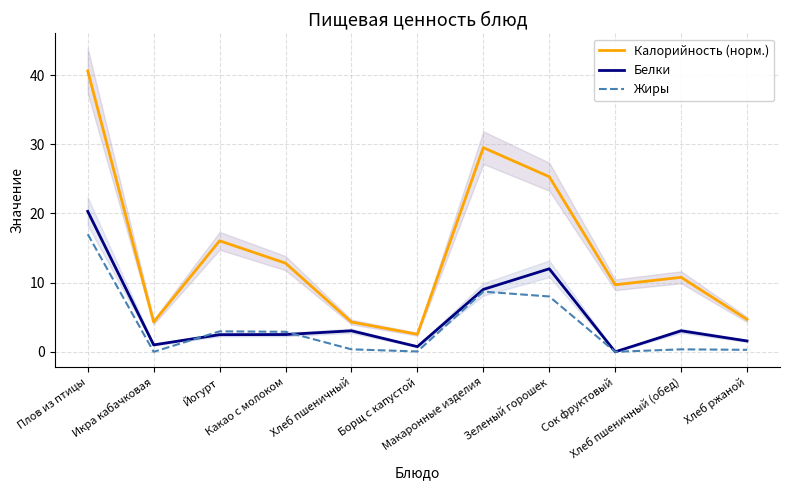

Which category has the lowest value in the Калорийность (норм.) series?

Борщ с капустой